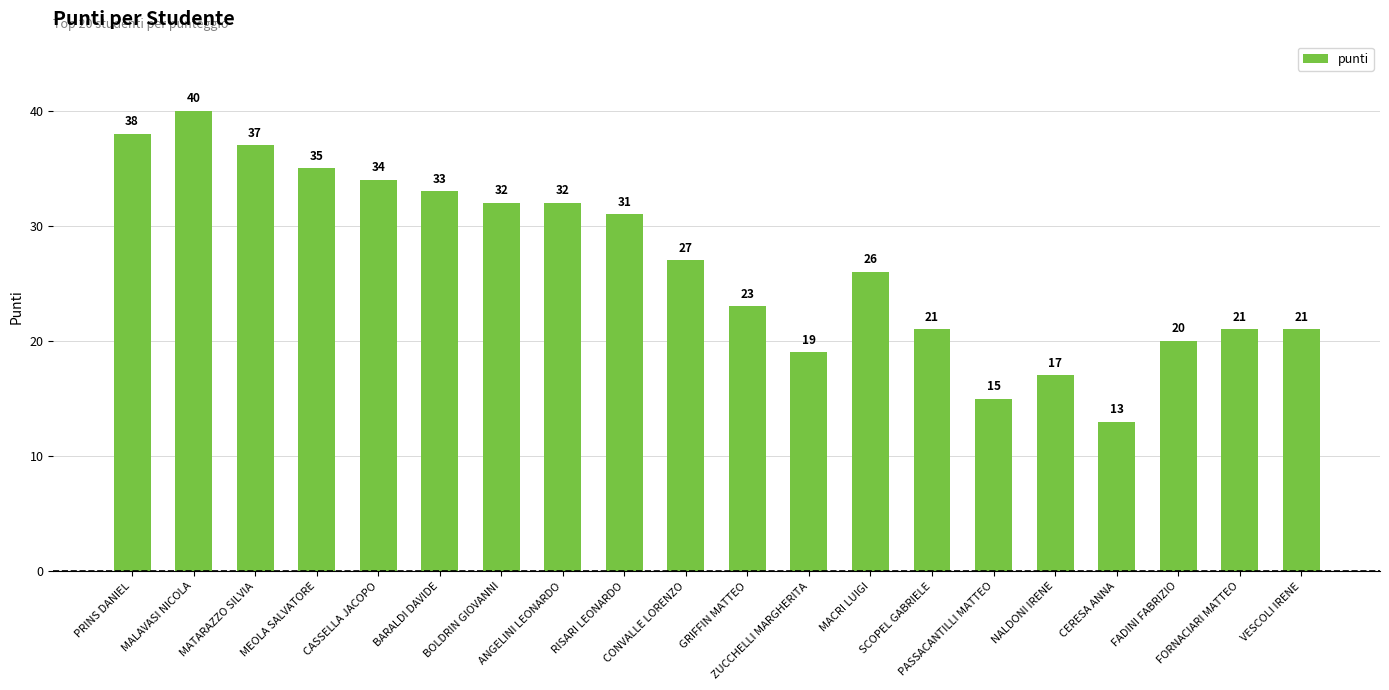

Is it true that the value at CASSELLA JACOPO is 10?

False